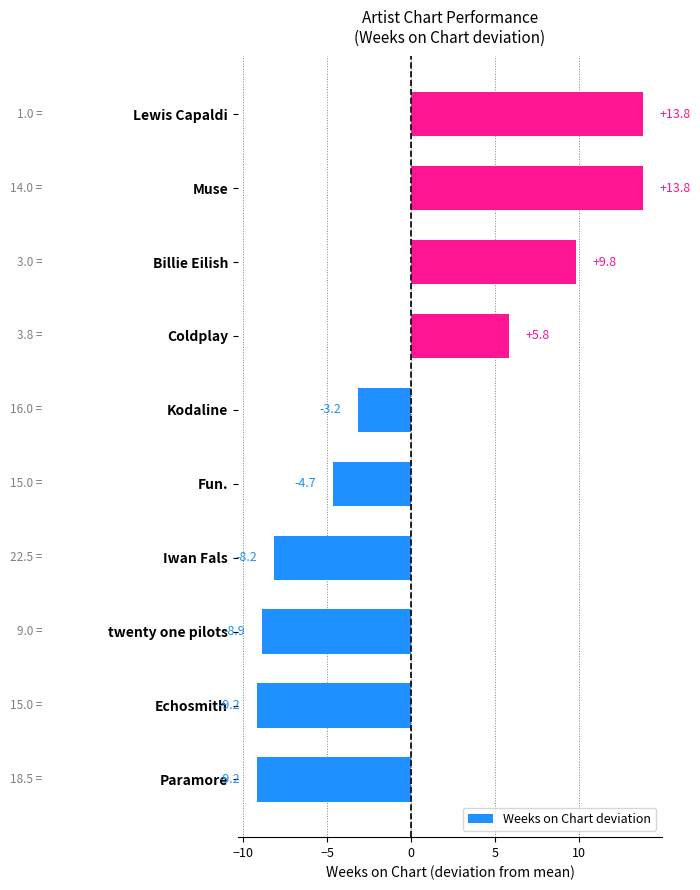

What is the sum of the values at Billie Eilish and Fun.?

5.1